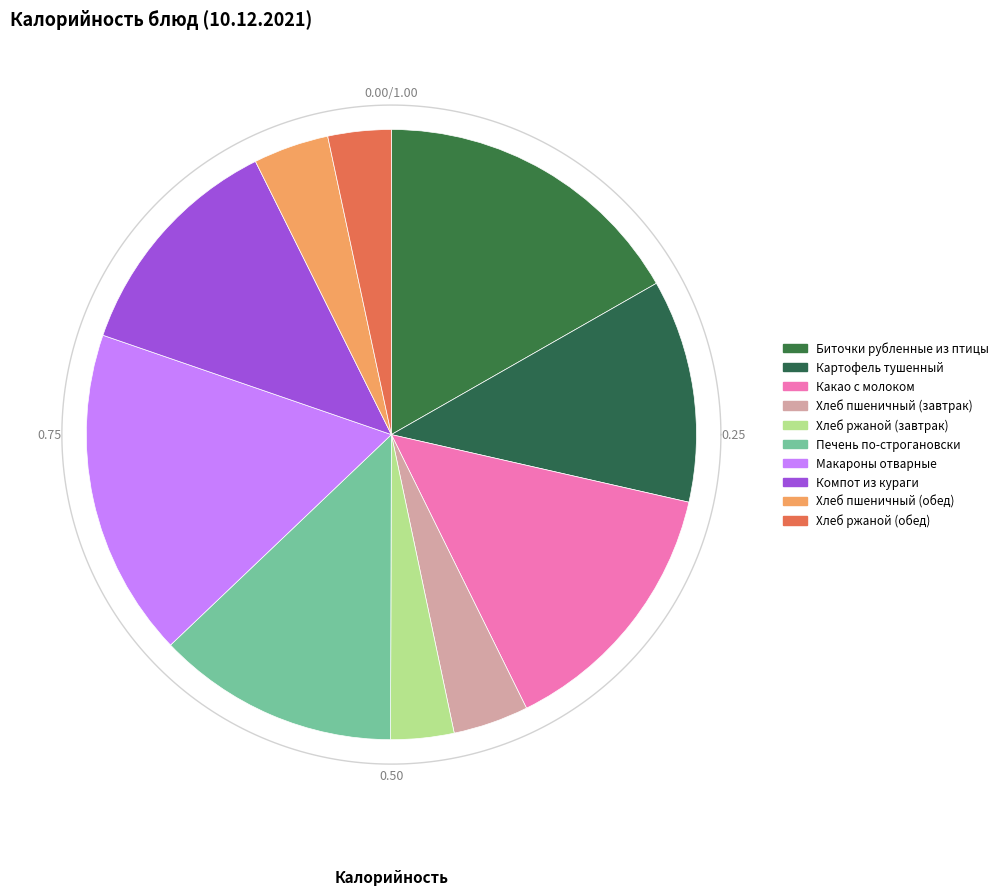

How many segments does this pie chart have?

10